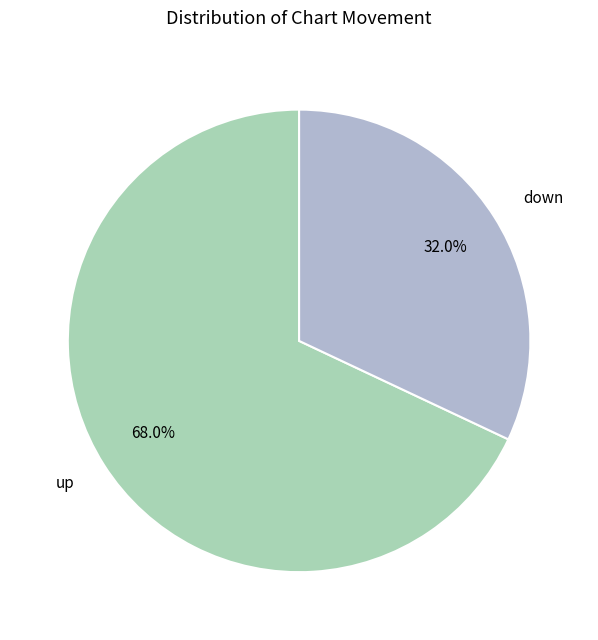

What is the majority slice?

up